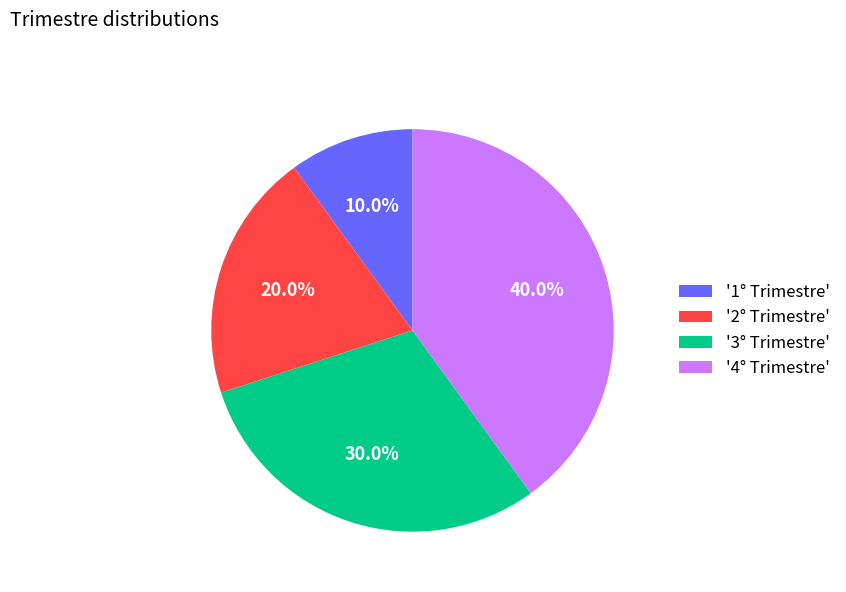

Count the number of slices in the pie.

4